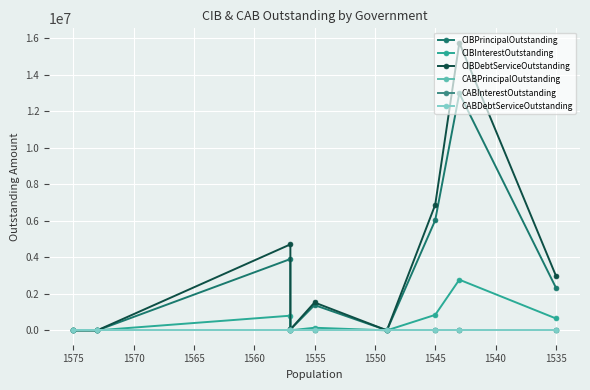

What is the greatest value displayed?

15763389.5